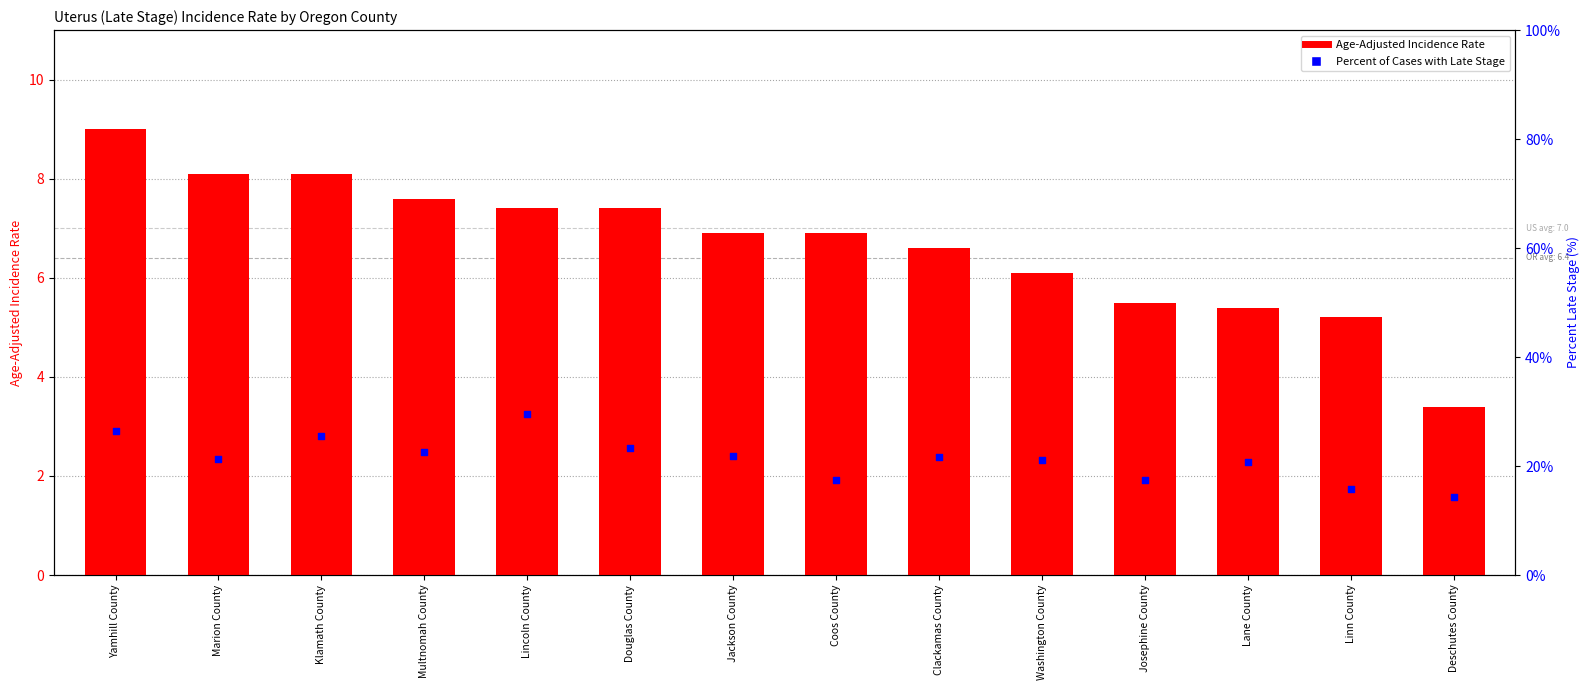

What is the total value across all series at Coos County?

24.3